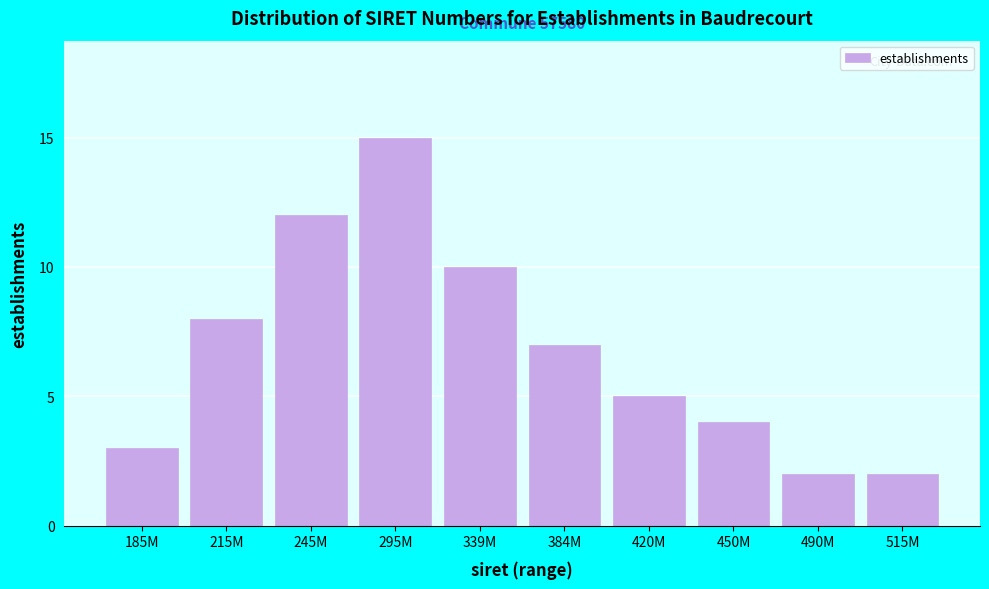

Reading left to right, transcribe all the data shown in this chart.

185M=3	215M=8	245M=12	295M=15	339M=10	384M=7	420M=5	450M=4	490M=2	515M=2